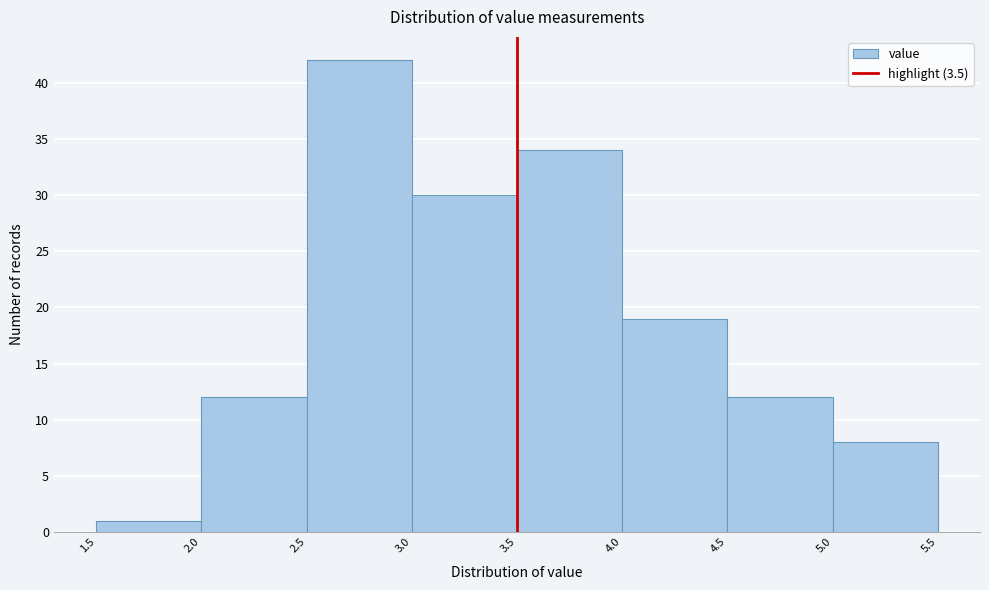

Reading left to right, transcribe this chart: for each bar, give the range it covers on the x-axis and its height. The values are not printed on the chart, so give them approximately, as read against the axis.

1.5 to 2.0: 1
2.0 to 2.5: 12
2.5 to 3.0: 42
3.0 to 3.5: 30
3.5 to 4.0: 34
4.0 to 4.5: 19
4.5 to 5.0: 12
5.0 to 5.5: 8